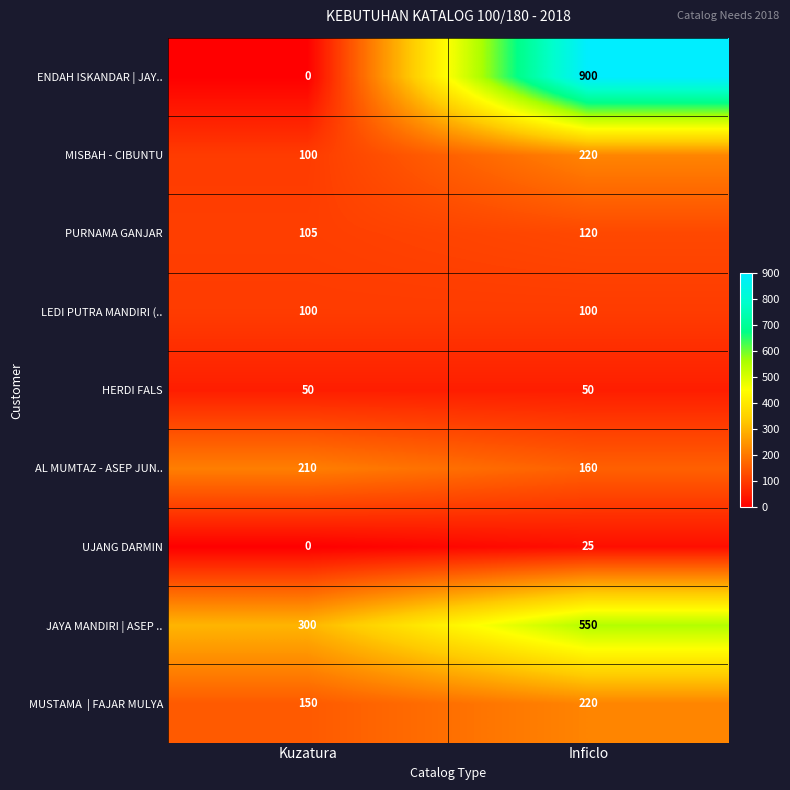

What is the approximate value of AL MUMTAZ - ASEP JUN.. at Kuzatura, to the nearest 10?

210